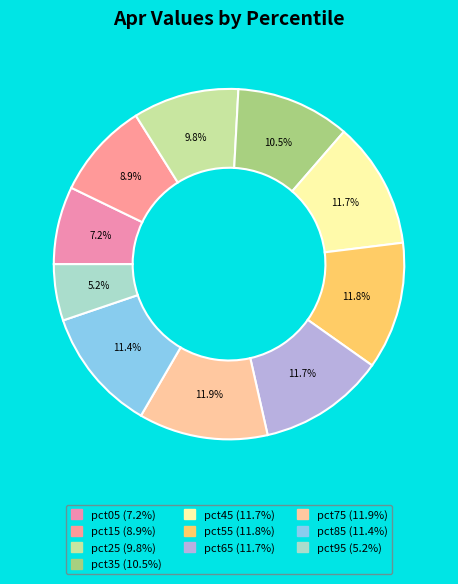

Combined, do pct95 and pct15 account for over 50%?

No